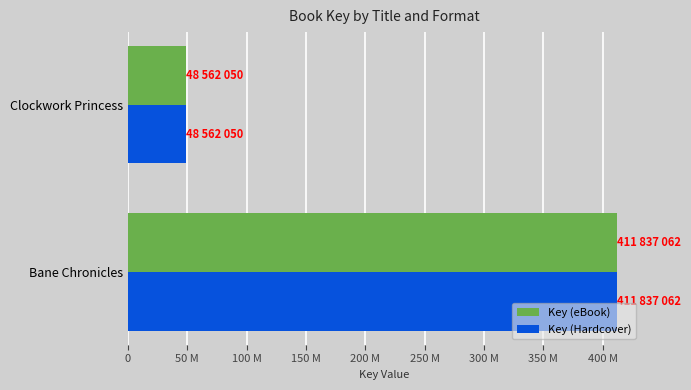

List the labels in order of Key (eBook) value, largest first.

Bane Chronicles, Clockwork Princess